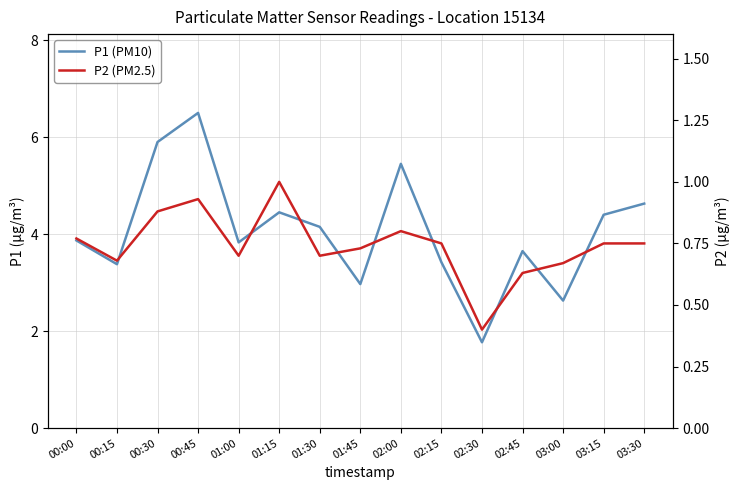

What is the label of the 5th point from the left?

01:00